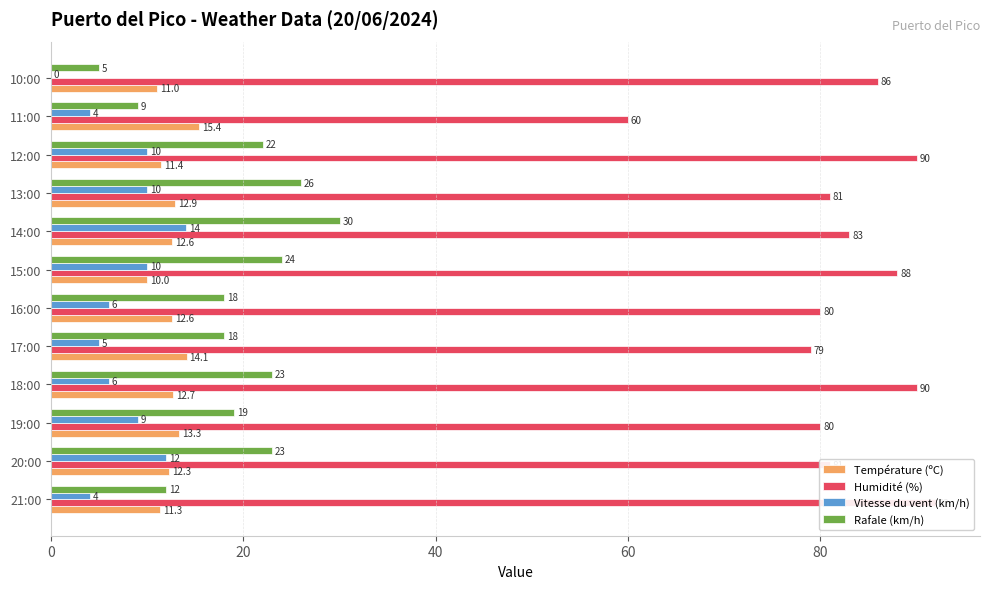

What are all the series names shown in the legend?

Température (ºC), Humidité (%), Vitesse du vent (km/h), Rafale (km/h)